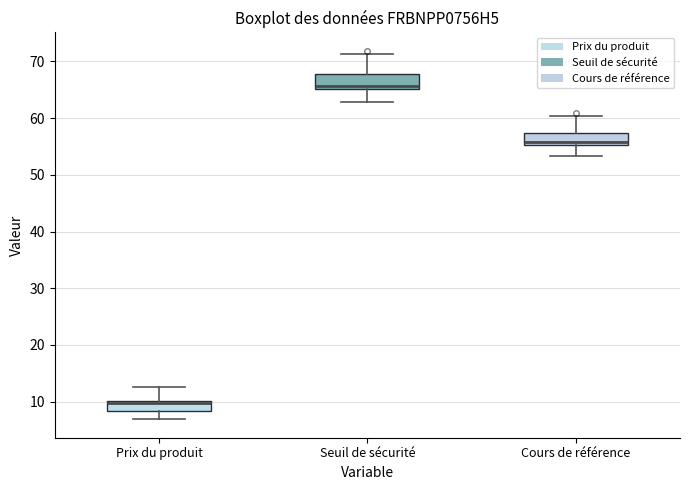

Reading left to right, transcribe this box plot: for each box, give where its median line is, the range the box spans, and where its two whiskers end, as read against the y-axis. The values are not printed on the chart, so give them approximately, as read against the axis.

Prix du produit: median 10 (just below the box's upper edge), box 8 to 10, whiskers 7 to 13
Seuil de sécurité: median 66, box 65 to 68, whiskers 63 to 71
Cours de référence: median 56, box 55 to 57, whiskers 53 to 60